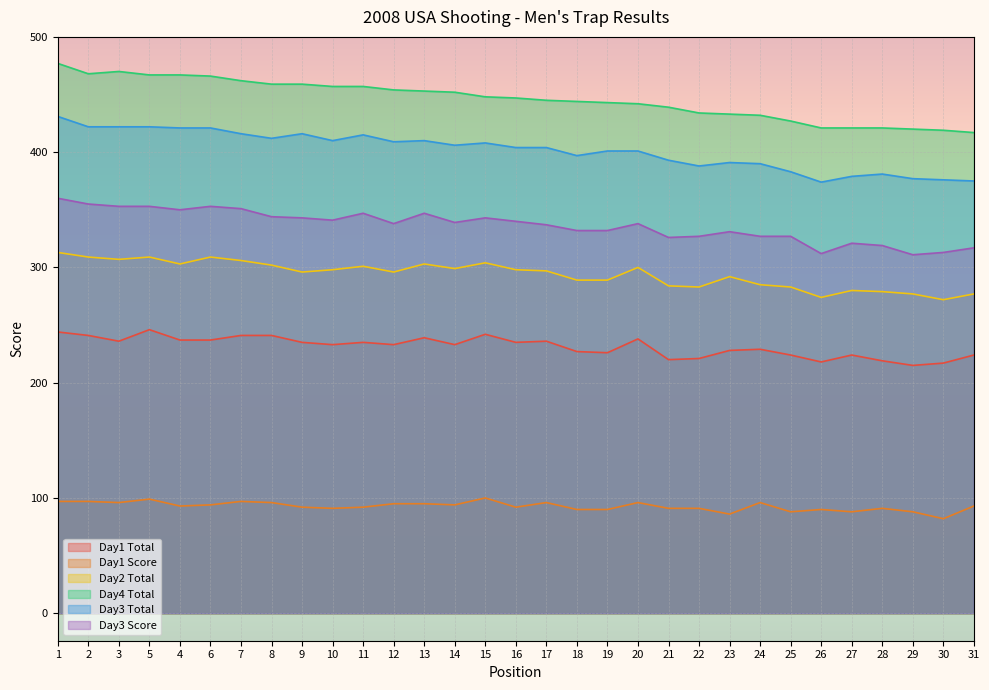

Count the number of categories in the chart.

31